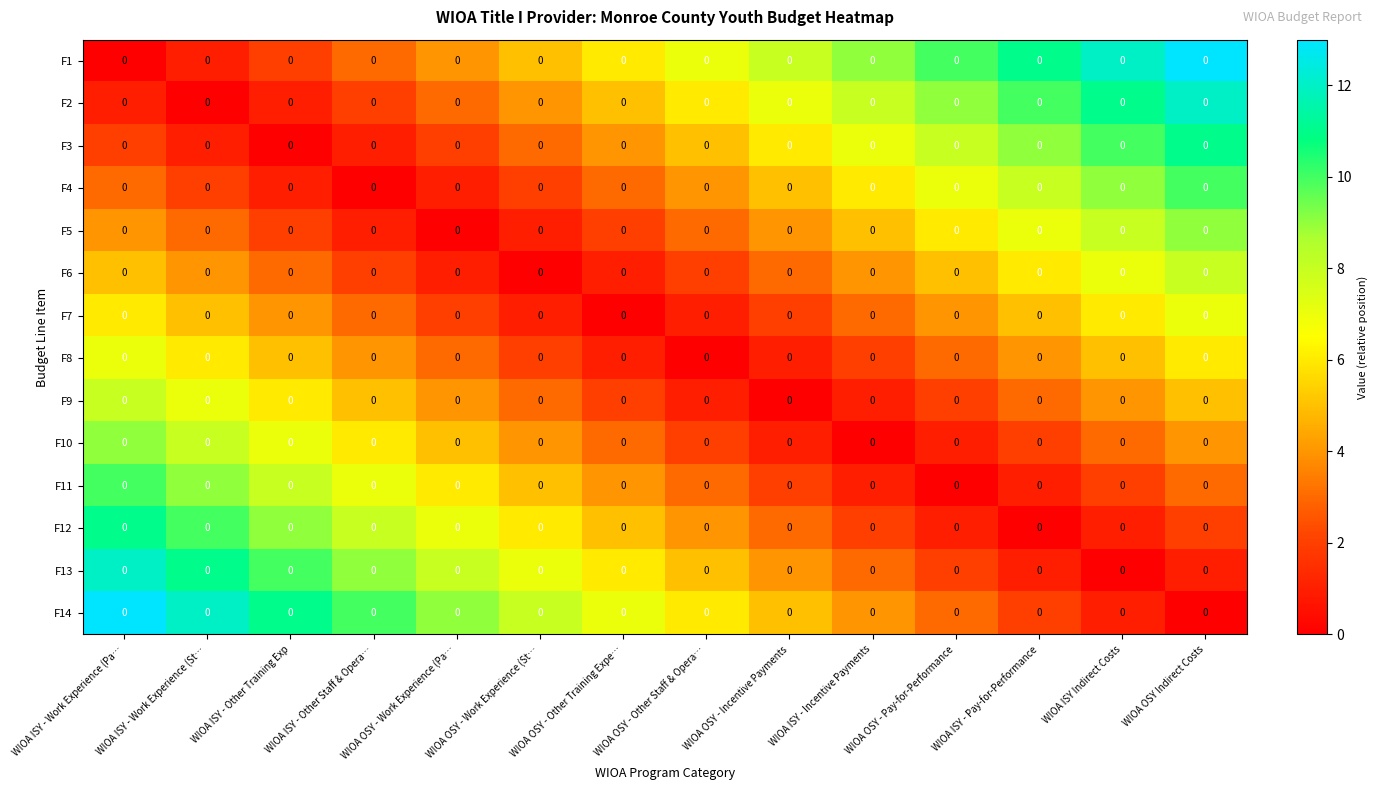

Reading left to right, transcribe all the data shown in this chart.

F1: WIOA ISY - Work Experience (Pa…=0	WIOA ISY - Work Experience (St…=0	WIOA ISY - Other Training Exp=0	WIOA ISY - Other Staff & Opera…=0	WIOA OSY - Work Experience (Pa…=0	WIOA OSY - Work Experience (St…=0	WIOA OSY - Other Training Expe…=0	WIOA OSY - Other Staff & Opera…=0	WIOA OSY - Incentive Payments=0	WIOA ISY - Incentive Payments=0	WIOA OSY - Pay-for-Performance=0	WIOA ISY - Pay-for-Performance=0	WIOA ISY Indirect Costs=0	WIOA OSY Indirect Costs=0
F2: WIOA ISY - Work Experience (Pa…=0	WIOA ISY - Work Experience (St…=0	WIOA ISY - Other Training Exp=0	WIOA ISY - Other Staff & Opera…=0	WIOA OSY - Work Experience (Pa…=0	WIOA OSY - Work Experience (St…=0	WIOA OSY - Other Training Expe…=0	WIOA OSY - Other Staff & Opera…=0	WIOA OSY - Incentive Payments=0	WIOA ISY - Incentive Payments=0	WIOA OSY - Pay-for-Performance=0	WIOA ISY - Pay-for-Performance=0	WIOA ISY Indirect Costs=0	WIOA OSY Indirect Costs=0
F3: WIOA ISY - Work Experience (Pa…=0	WIOA ISY - Work Experience (St…=0	WIOA ISY - Other Training Exp=0	WIOA ISY - Other Staff & Opera…=0	WIOA OSY - Work Experience (Pa…=0	WIOA OSY - Work Experience (St…=0	WIOA OSY - Other Training Expe…=0	WIOA OSY - Other Staff & Opera…=0	WIOA OSY - Incentive Payments=0	WIOA ISY - Incentive Payments=0	WIOA OSY - Pay-for-Performance=0	WIOA ISY - Pay-for-Performance=0	WIOA ISY Indirect Costs=0	WIOA OSY Indirect Costs=0
F4: WIOA ISY - Work Experience (Pa…=0	WIOA ISY - Work Experience (St…=0	WIOA ISY - Other Training Exp=0	WIOA ISY - Other Staff & Opera…=0	WIOA OSY - Work Experience (Pa…=0	WIOA OSY - Work Experience (St…=0	WIOA OSY - Other Training Expe…=0	WIOA OSY - Other Staff & Opera…=0	WIOA OSY - Incentive Payments=0	WIOA ISY - Incentive Payments=0	WIOA OSY - Pay-for-Performance=0	WIOA ISY - Pay-for-Performance=0	WIOA ISY Indirect Costs=0	WIOA OSY Indirect Costs=0
F5: WIOA ISY - Work Experience (Pa…=0	WIOA ISY - Work Experience (St…=0	WIOA ISY - Other Training Exp=0	WIOA ISY - Other Staff & Opera…=0	WIOA OSY - Work Experience (Pa…=0	WIOA OSY - Work Experience (St…=0	WIOA OSY - Other Training Expe…=0	WIOA OSY - Other Staff & Opera…=0	WIOA OSY - Incentive Payments=0	WIOA ISY - Incentive Payments=0	WIOA OSY - Pay-for-Performance=0	WIOA ISY - Pay-for-Performance=0	WIOA ISY Indirect Costs=0	WIOA OSY Indirect Costs=0
F6: WIOA ISY - Work Experience (Pa…=0	WIOA ISY - Work Experience (St…=0	WIOA ISY - Other Training Exp=0	WIOA ISY - Other Staff & Opera…=0	WIOA OSY - Work Experience (Pa…=0	WIOA OSY - Work Experience (St…=0	WIOA OSY - Other Training Expe…=0	WIOA OSY - Other Staff & Opera…=0	WIOA OSY - Incentive Payments=0	WIOA ISY - Incentive Payments=0	WIOA OSY - Pay-for-Performance=0	WIOA ISY - Pay-for-Performance=0	WIOA ISY Indirect Costs=0	WIOA OSY Indirect Costs=0
F7: WIOA ISY - Work Experience (Pa…=0	WIOA ISY - Work Experience (St…=0	WIOA ISY - Other Training Exp=0	WIOA ISY - Other Staff & Opera…=0	WIOA OSY - Work Experience (Pa…=0	WIOA OSY - Work Experience (St…=0	WIOA OSY - Other Training Expe…=0	WIOA OSY - Other Staff & Opera…=0	WIOA OSY - Incentive Payments=0	WIOA ISY - Incentive Payments=0	WIOA OSY - Pay-for-Performance=0	WIOA ISY - Pay-for-Performance=0	WIOA ISY Indirect Costs=0	WIOA OSY Indirect Costs=0
F8: WIOA ISY - Work Experience (Pa…=0	WIOA ISY - Work Experience (St…=0	WIOA ISY - Other Training Exp=0	WIOA ISY - Other Staff & Opera…=0	WIOA OSY - Work Experience (Pa…=0	WIOA OSY - Work Experience (St…=0	WIOA OSY - Other Training Expe…=0	WIOA OSY - Other Staff & Opera…=0	WIOA OSY - Incentive Payments=0	WIOA ISY - Incentive Payments=0	WIOA OSY - Pay-for-Performance=0	WIOA ISY - Pay-for-Performance=0	WIOA ISY Indirect Costs=0	WIOA OSY Indirect Costs=0
F9: WIOA ISY - Work Experience (Pa…=0	WIOA ISY - Work Experience (St…=0	WIOA ISY - Other Training Exp=0	WIOA ISY - Other Staff & Opera…=0	WIOA OSY - Work Experience (Pa…=0	WIOA OSY - Work Experience (St…=0	WIOA OSY - Other Training Expe…=0	WIOA OSY - Other Staff & Opera…=0	WIOA OSY - Incentive Payments=0	WIOA ISY - Incentive Payments=0	WIOA OSY - Pay-for-Performance=0	WIOA ISY - Pay-for-Performance=0	WIOA ISY Indirect Costs=0	WIOA OSY Indirect Costs=0
F10: WIOA ISY - Work Experience (Pa…=0	WIOA ISY - Work Experience (St…=0	WIOA ISY - Other Training Exp=0	WIOA ISY - Other Staff & Opera…=0	WIOA OSY - Work Experience (Pa…=0	WIOA OSY - Work Experience (St…=0	WIOA OSY - Other Training Expe…=0	WIOA OSY - Other Staff & Opera…=0	WIOA OSY - Incentive Payments=0	WIOA ISY - Incentive Payments=0	WIOA OSY - Pay-for-Performance=0	WIOA ISY - Pay-for-Performance=0	WIOA ISY Indirect Costs=0	WIOA OSY Indirect Costs=0
F11: WIOA ISY - Work Experience (Pa…=0	WIOA ISY - Work Experience (St…=0	WIOA ISY - Other Training Exp=0	WIOA ISY - Other Staff & Opera…=0	WIOA OSY - Work Experience (Pa…=0	WIOA OSY - Work Experience (St…=0	WIOA OSY - Other Training Expe…=0	WIOA OSY - Other Staff & Opera…=0	WIOA OSY - Incentive Payments=0	WIOA ISY - Incentive Payments=0	WIOA OSY - Pay-for-Performance=0	WIOA ISY - Pay-for-Performance=0	WIOA ISY Indirect Costs=0	WIOA OSY Indirect Costs=0
F12: WIOA ISY - Work Experience (Pa…=0	WIOA ISY - Work Experience (St…=0	WIOA ISY - Other Training Exp=0	WIOA ISY - Other Staff & Opera…=0	WIOA OSY - Work Experience (Pa…=0	WIOA OSY - Work Experience (St…=0	WIOA OSY - Other Training Expe…=0	WIOA OSY - Other Staff & Opera…=0	WIOA OSY - Incentive Payments=0	WIOA ISY - Incentive Payments=0	WIOA OSY - Pay-for-Performance=0	WIOA ISY - Pay-for-Performance=0	WIOA ISY Indirect Costs=0	WIOA OSY Indirect Costs=0
F13: WIOA ISY - Work Experience (Pa…=0	WIOA ISY - Work Experience (St…=0	WIOA ISY - Other Training Exp=0	WIOA ISY - Other Staff & Opera…=0	WIOA OSY - Work Experience (Pa…=0	WIOA OSY - Work Experience (St…=0	WIOA OSY - Other Training Expe…=0	WIOA OSY - Other Staff & Opera…=0	WIOA OSY - Incentive Payments=0	WIOA ISY - Incentive Payments=0	WIOA OSY - Pay-for-Performance=0	WIOA ISY - Pay-for-Performance=0	WIOA ISY Indirect Costs=0	WIOA OSY Indirect Costs=0
F14: WIOA ISY - Work Experience (Pa…=0	WIOA ISY - Work Experience (St…=0	WIOA ISY - Other Training Exp=0	WIOA ISY - Other Staff & Opera…=0	WIOA OSY - Work Experience (Pa…=0	WIOA OSY - Work Experience (St…=0	WIOA OSY - Other Training Expe…=0	WIOA OSY - Other Staff & Opera…=0	WIOA OSY - Incentive Payments=0	WIOA ISY - Incentive Payments=0	WIOA OSY - Pay-for-Performance=0	WIOA ISY - Pay-for-Performance=0	WIOA ISY Indirect Costs=0	WIOA OSY Indirect Costs=0